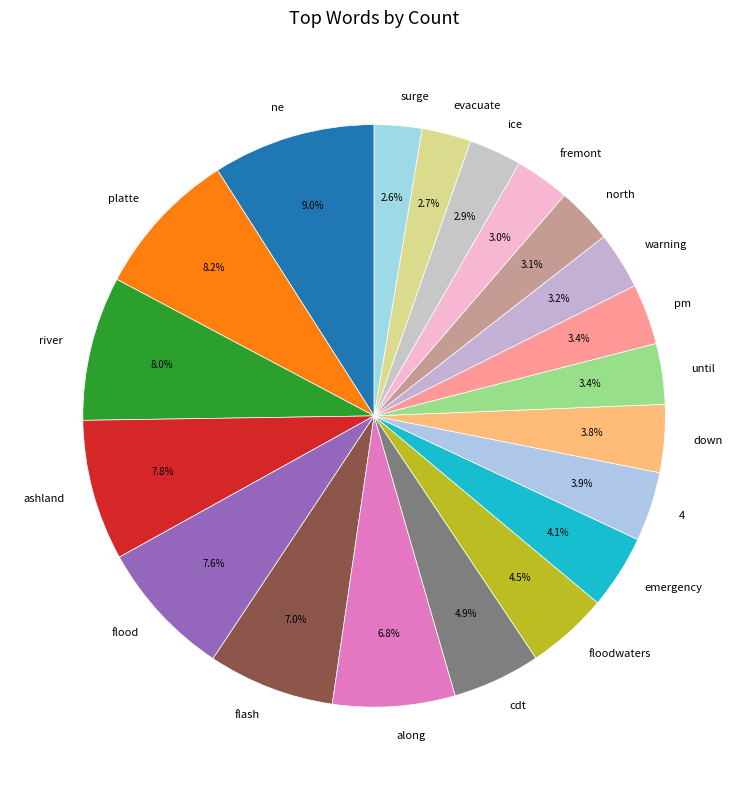

Combined, what portion of the pie is emergency and river?

12.1%